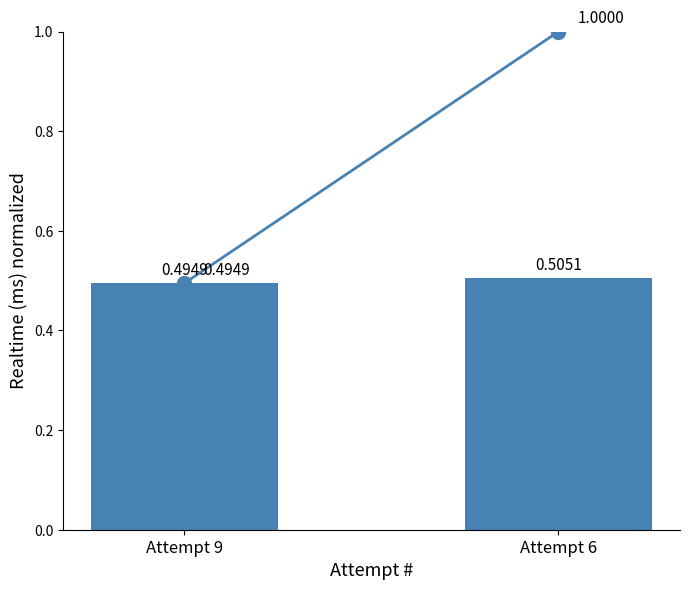

What is the sum of all values?

1.0